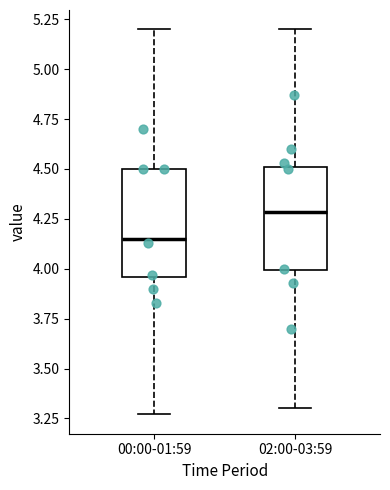

Which box has the lowest median line?

00:00-01:59